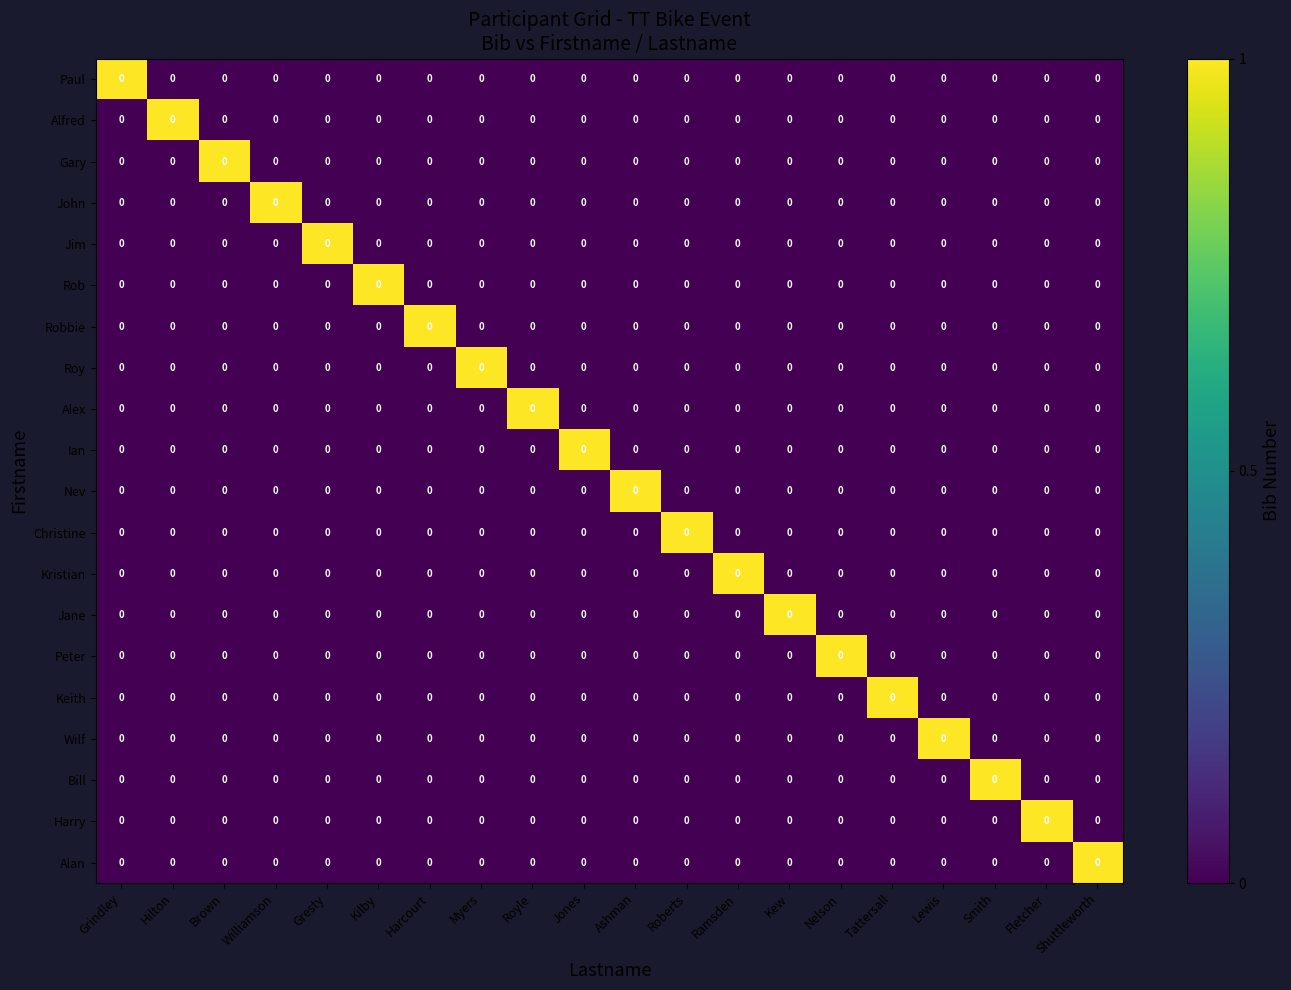

What is the difference between the highest and lowest values at Williamson?

1